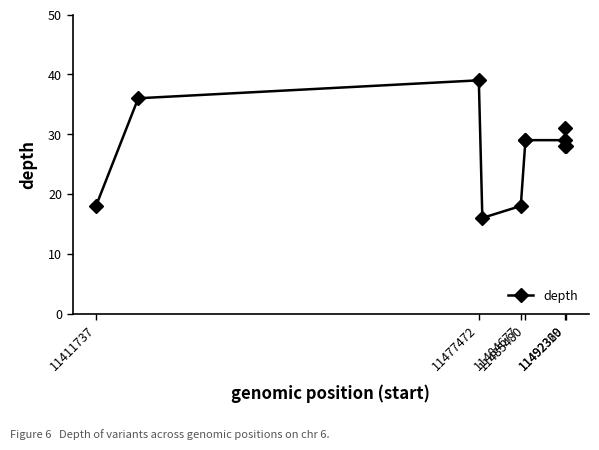

What is the difference between the maximum and second lowest values?

21